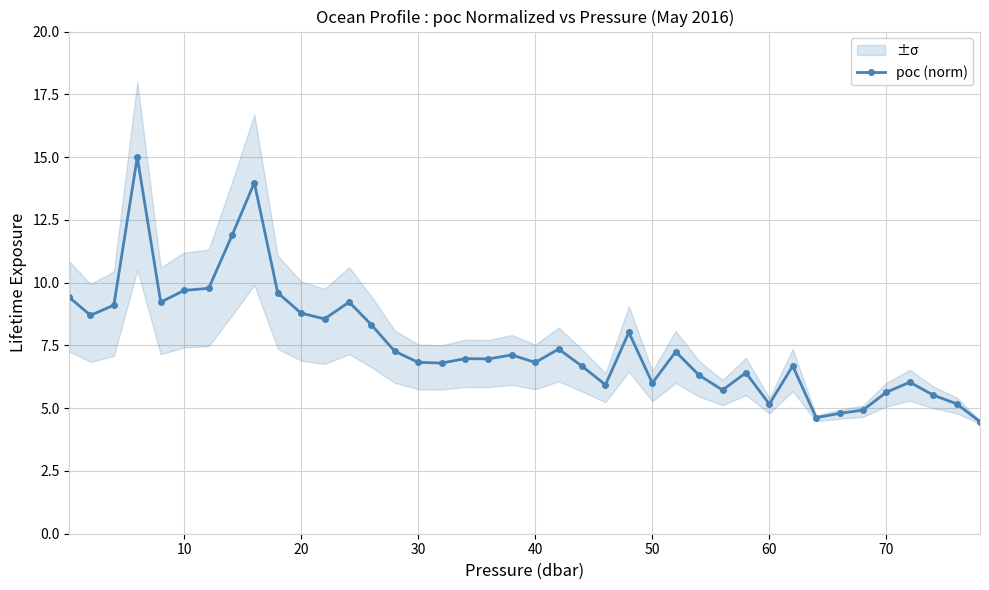

What is the maximum value for poc (norm)?

15.0